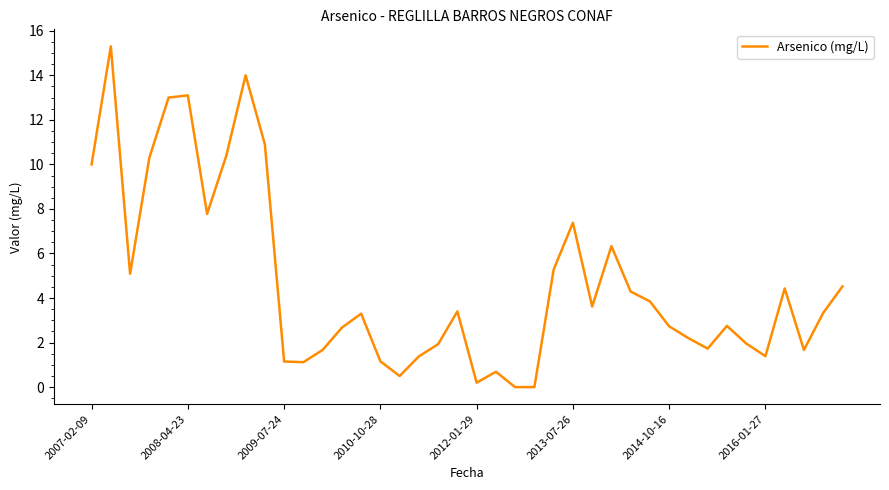

What is the sum of all values?

186.5